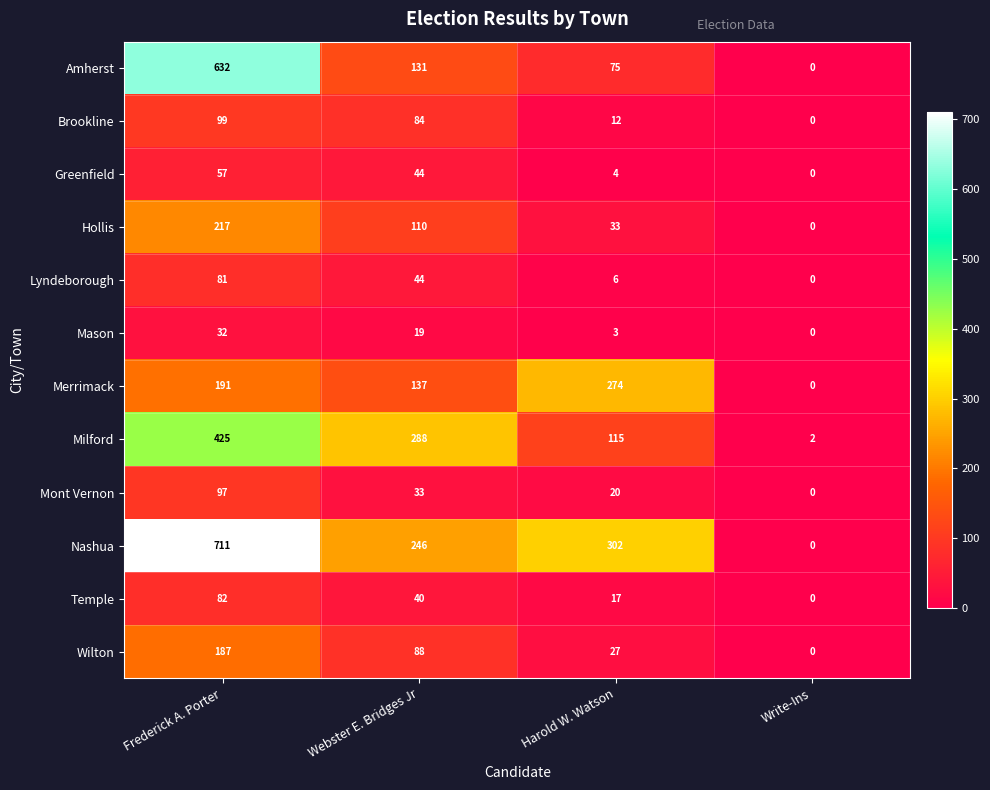

What is the total value across all series at Webster E. Bridges Jr?

1264